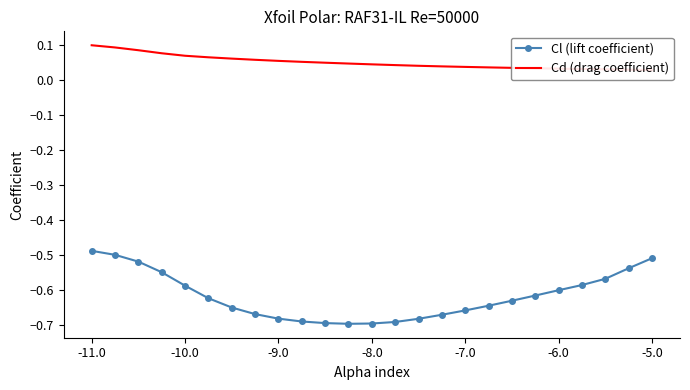

Read the Cl (lift coefficient) value at 7.

-0.7